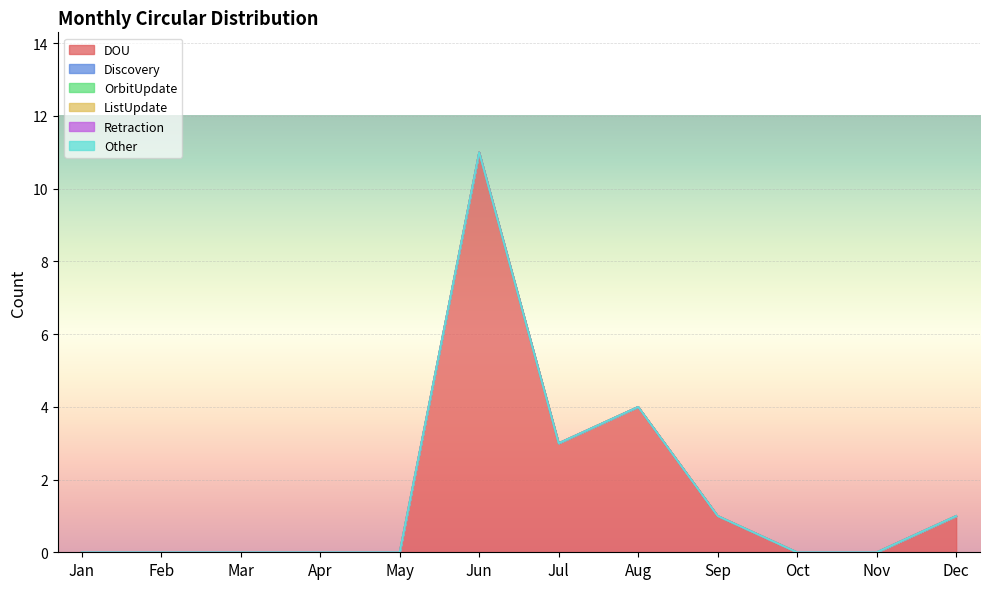

How many data points does each series have?

12